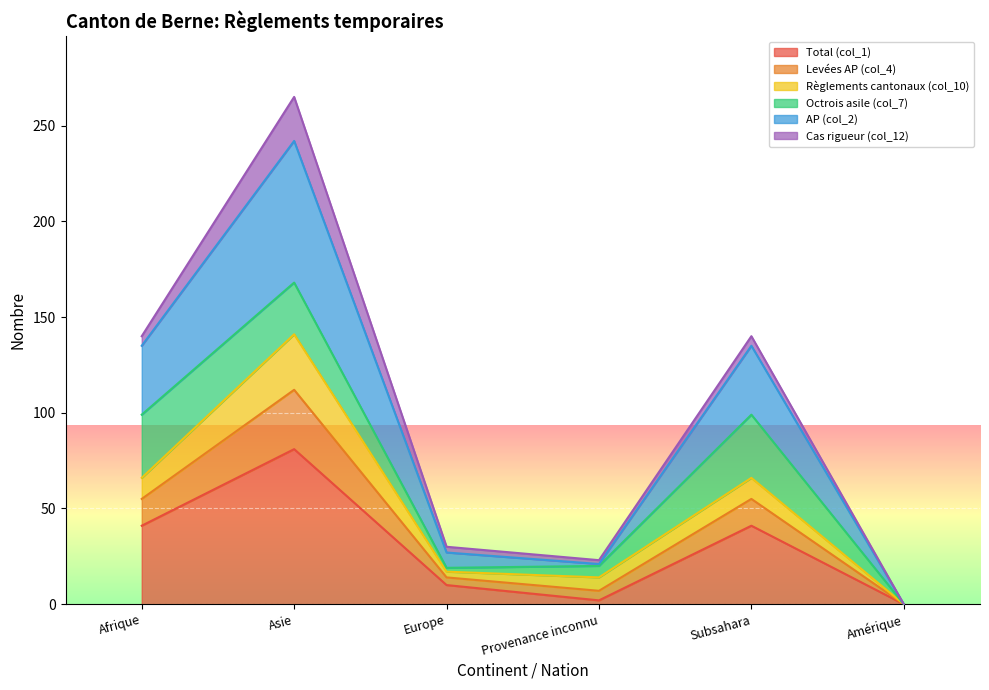

What is the label of the 5th point from the right?

Asie